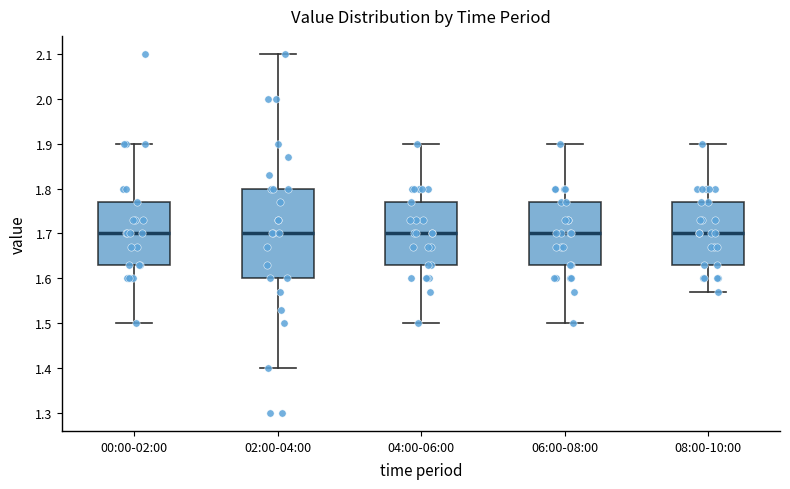

Comparing the boxes themselves (not the whiskers), which one is the tallest?

02:00-04:00